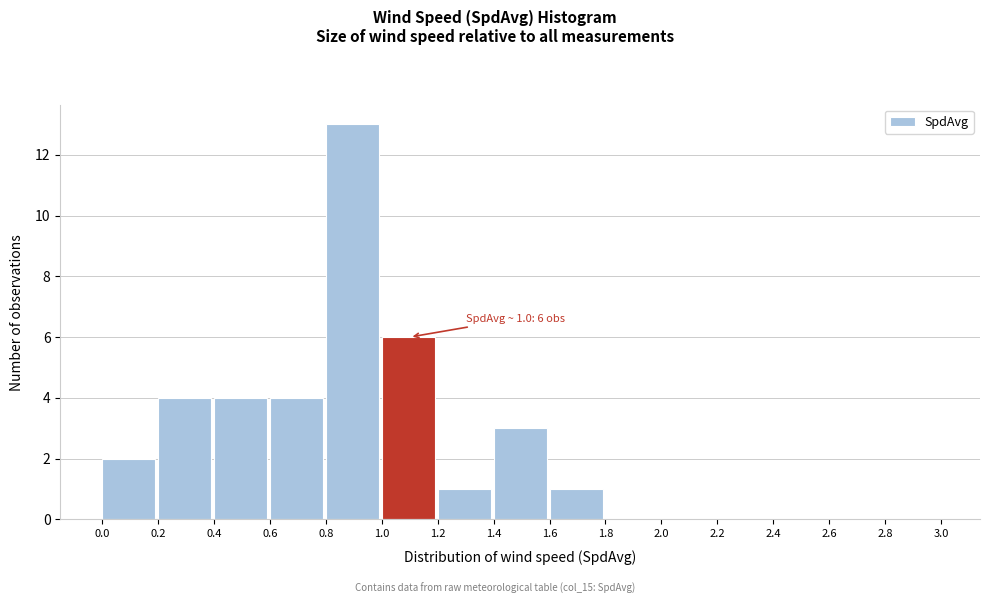

Which range on the x-axis has the tallest bar?

0.8 to 1.0